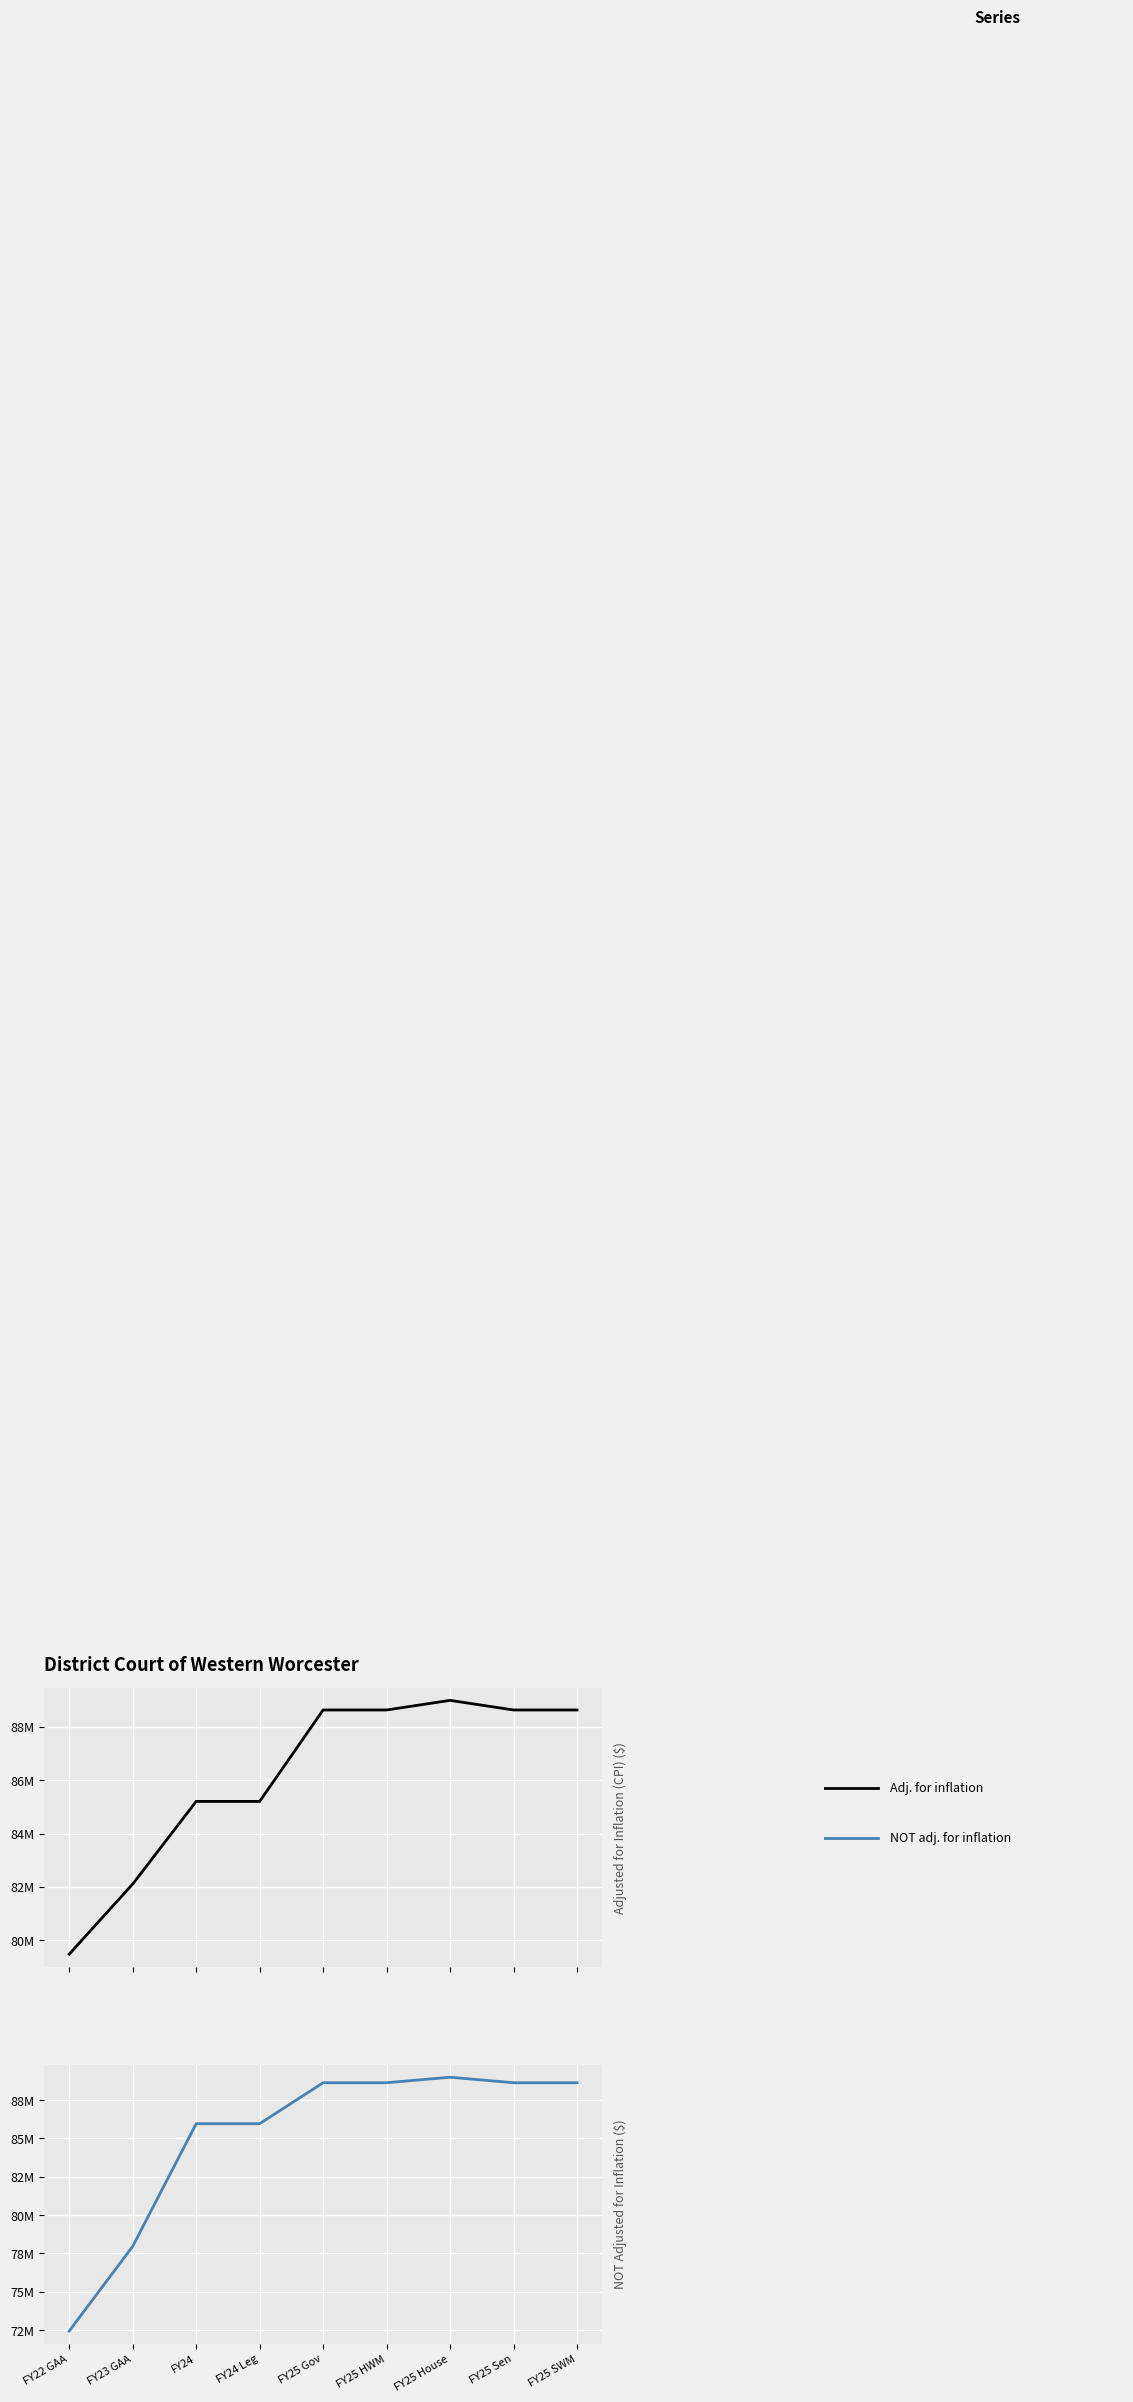

Between FY25 Gov and FY22 GAA, which is larger?

FY25 Gov